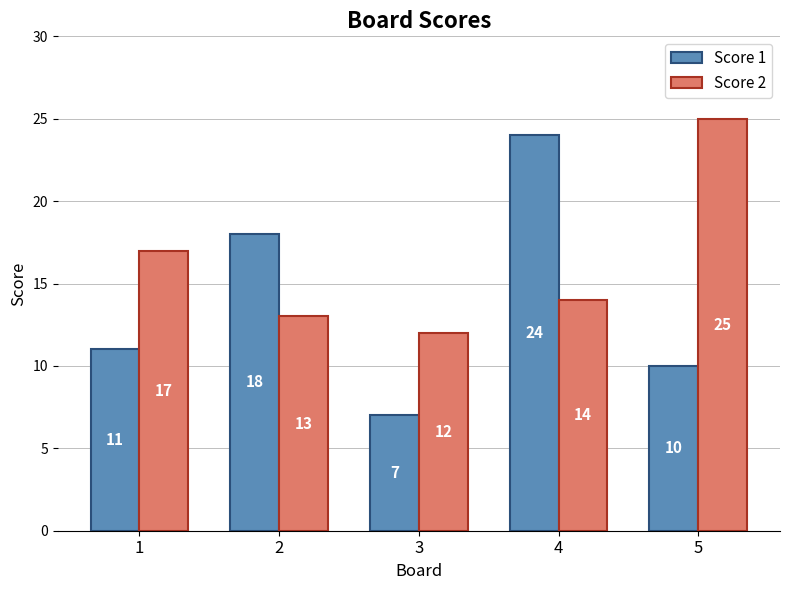

What is the value of the Score 1 bar at the 2nd from the left?

18